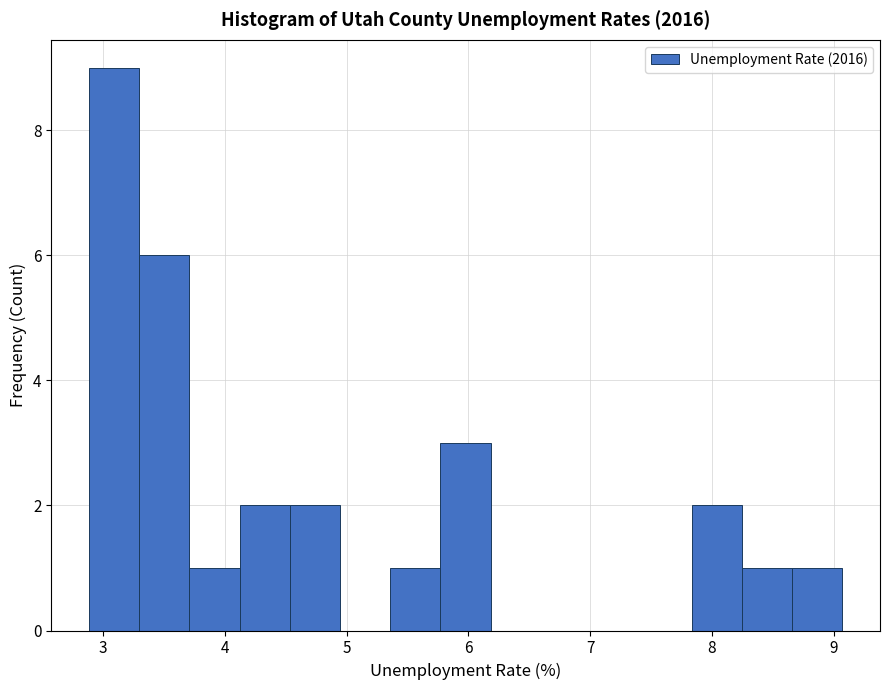

Which range on the x-axis has the tallest bar?

2.9 to 3.3